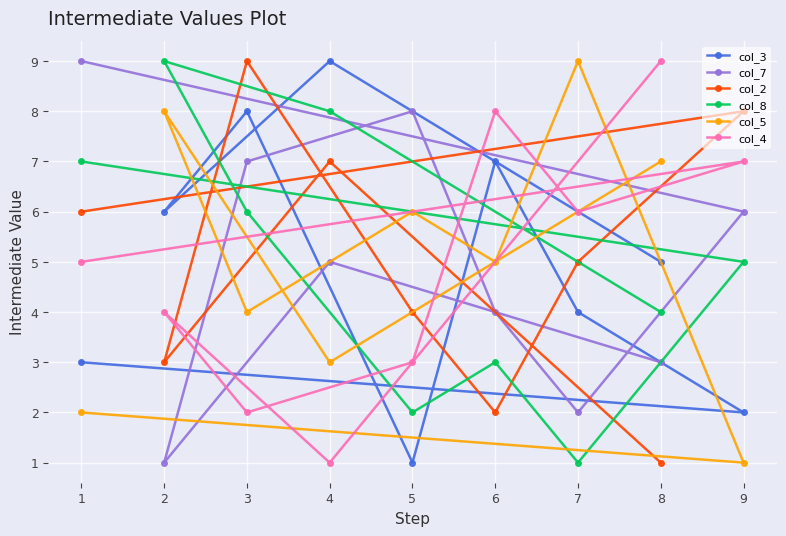

What is the value of the col_5 point at the 6th from the left?

5